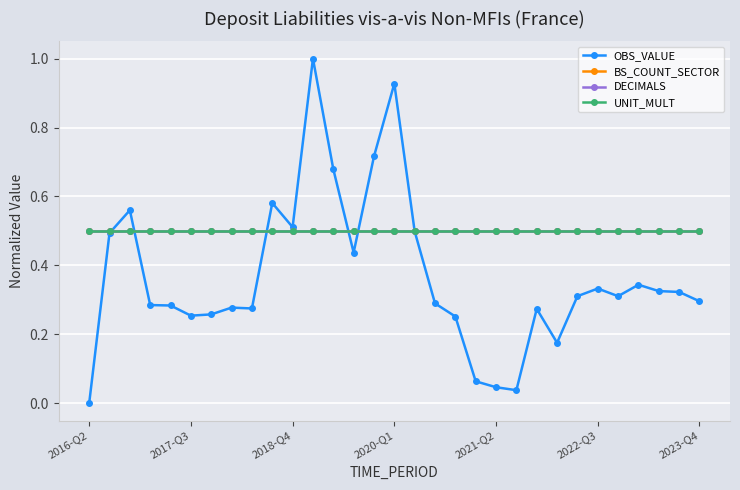

Is this an area chart (filled region under the line)?

No